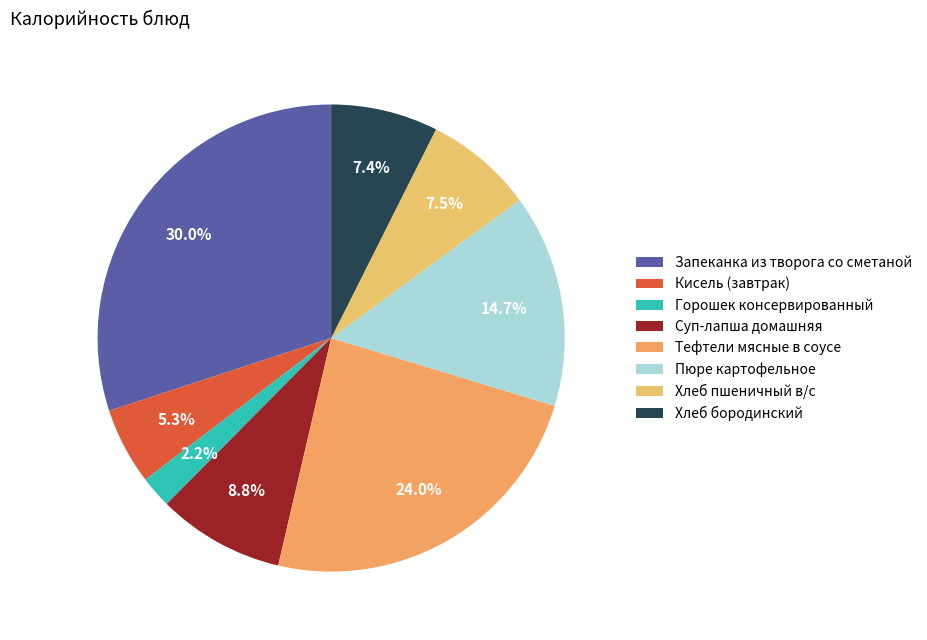

The Суп-лапша домашняя slice represents 9% of the pie. True or false?

True